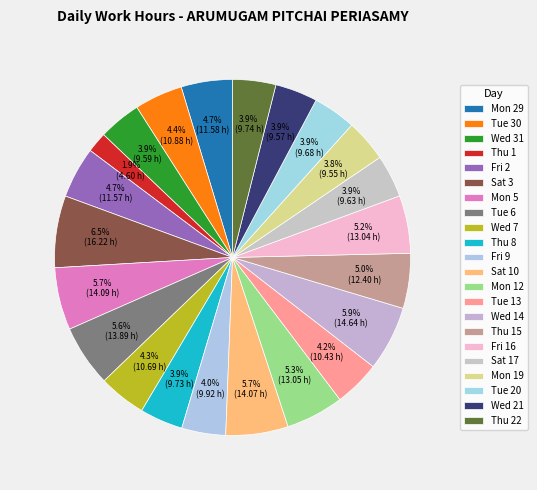

Which category has the smallest portion of the pie?

Thu 1